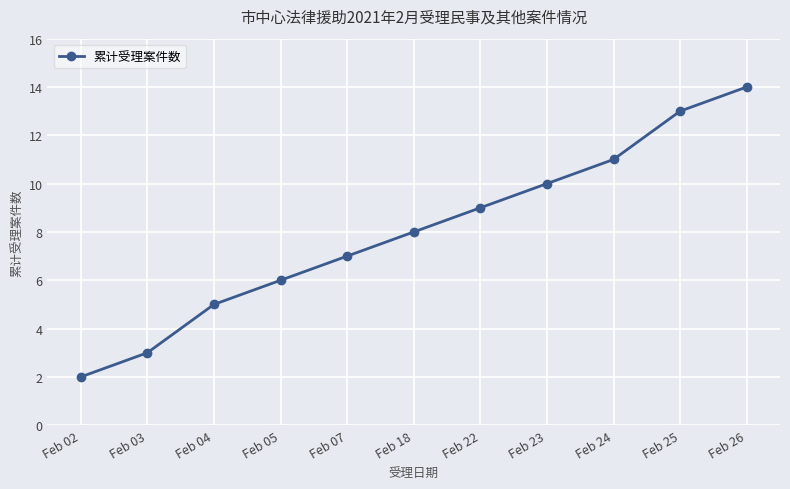

Rank the categories by value from highest to lowest.

Feb 26, Feb 25, Feb 24, Feb 23, Feb 22, Feb 18, Feb 07, Feb 05, Feb 04, Feb 03, Feb 02